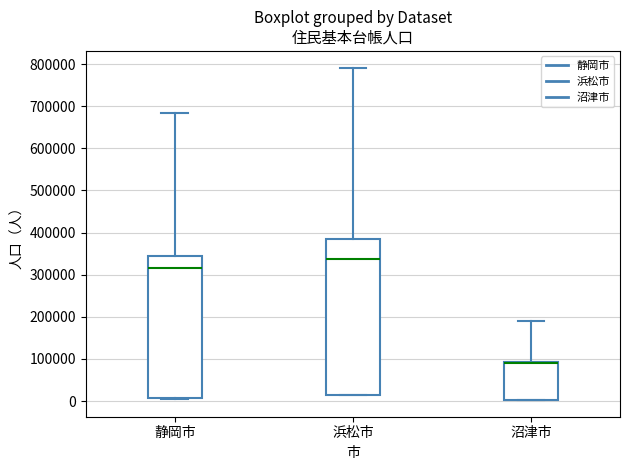

Comparing the boxes themselves (not the whiskers), which one is the tallest?

浜松市